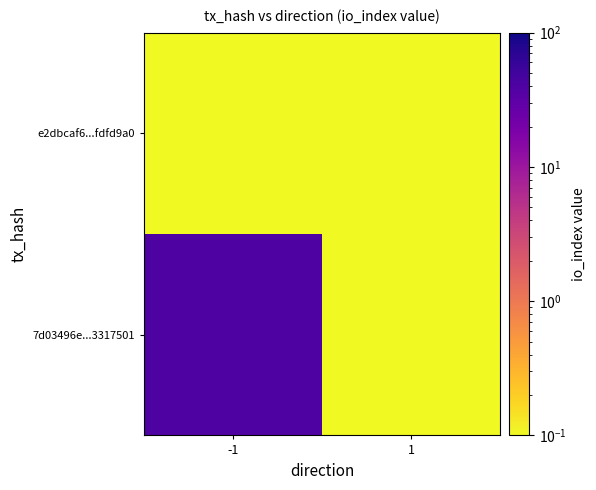

Rank the series by their average value, from highest to lowest.

7d03496e...3317501, e2dbcaf6...fdfd9a0